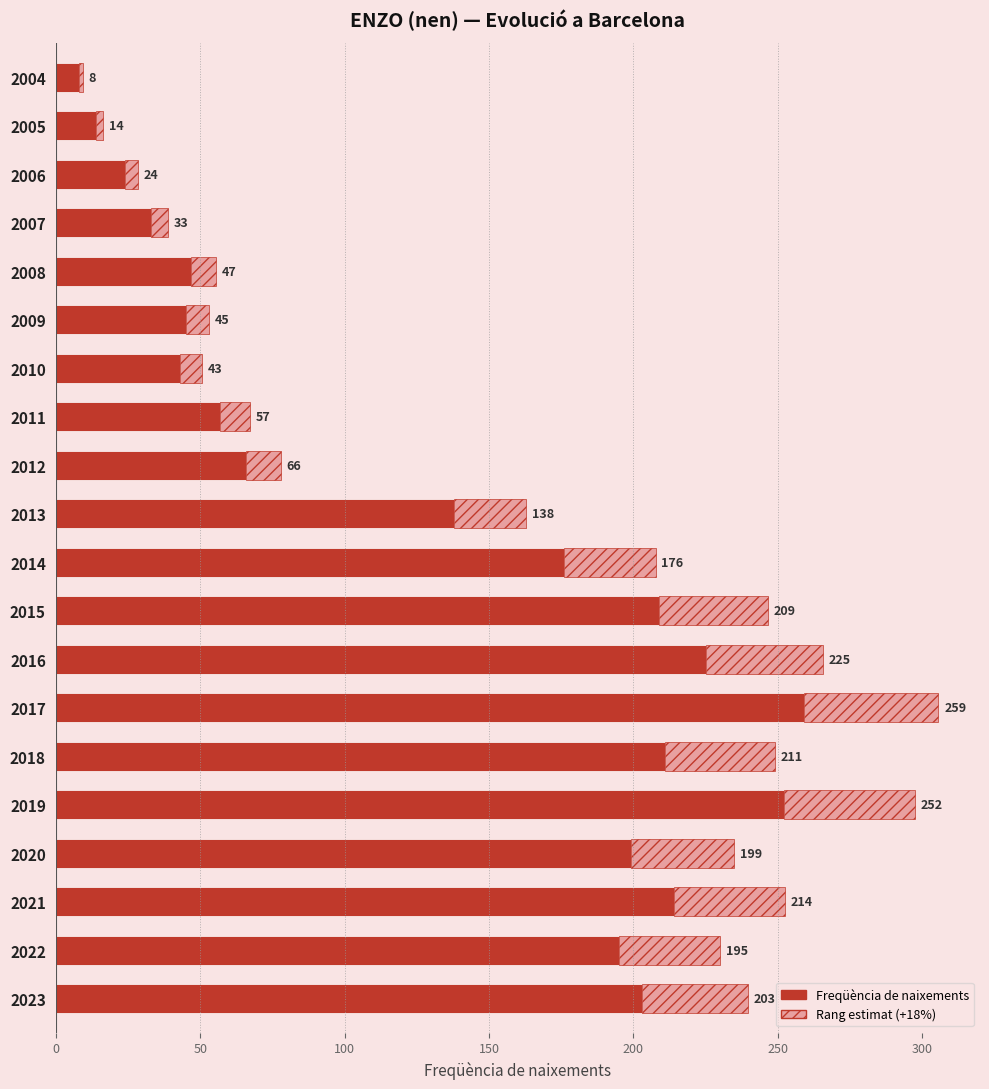

Which has a higher value, 2015 or 2018?

2018